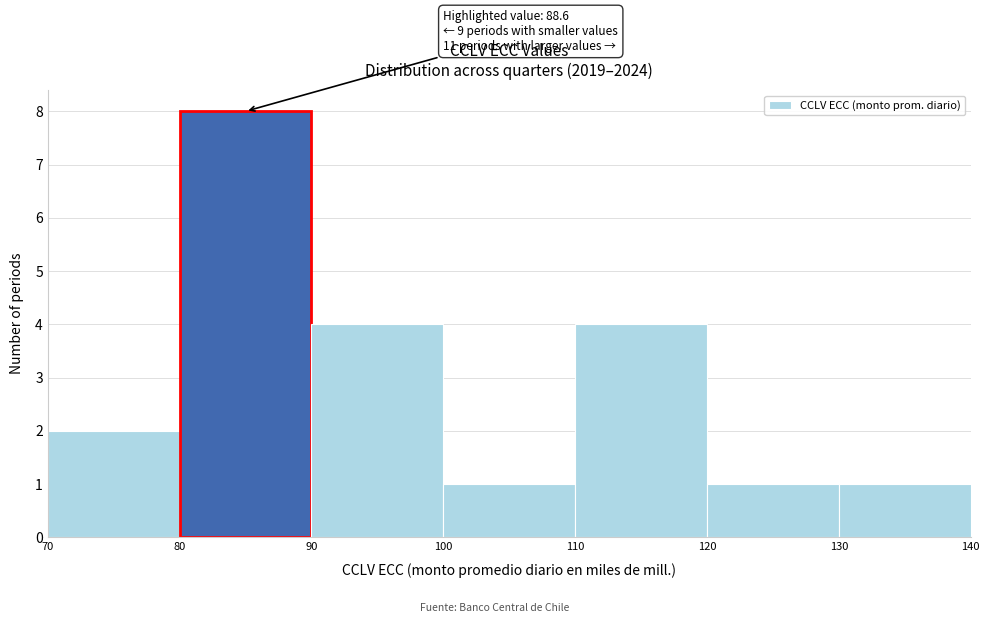

Over which range of the x-axis is the bar tallest?

80 to 90